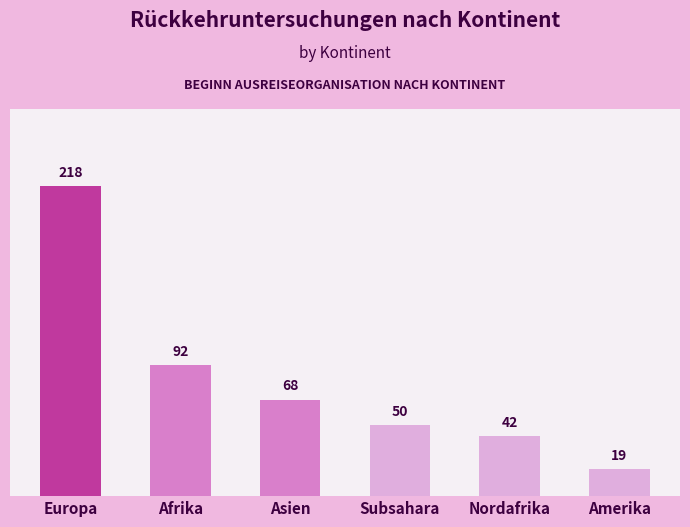

What is the change in value from Afrika to Subsahara?

-42